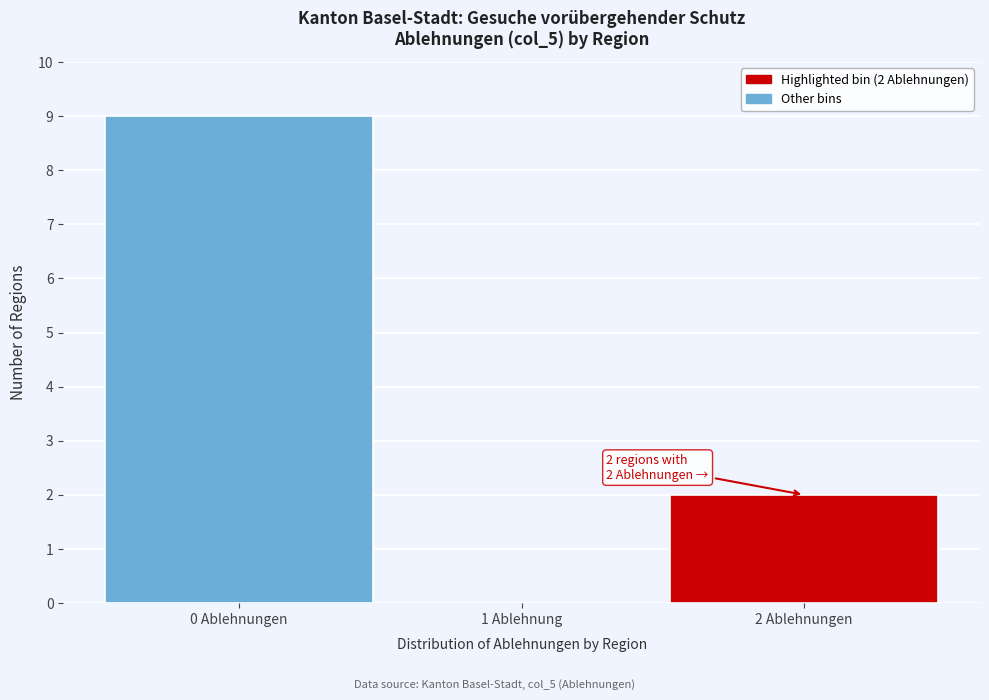

Reading right to left, transcribe all the data shown in this chart.

2 Ablehnungen=2	1 Ablehnung=0	0 Ablehnungen=9